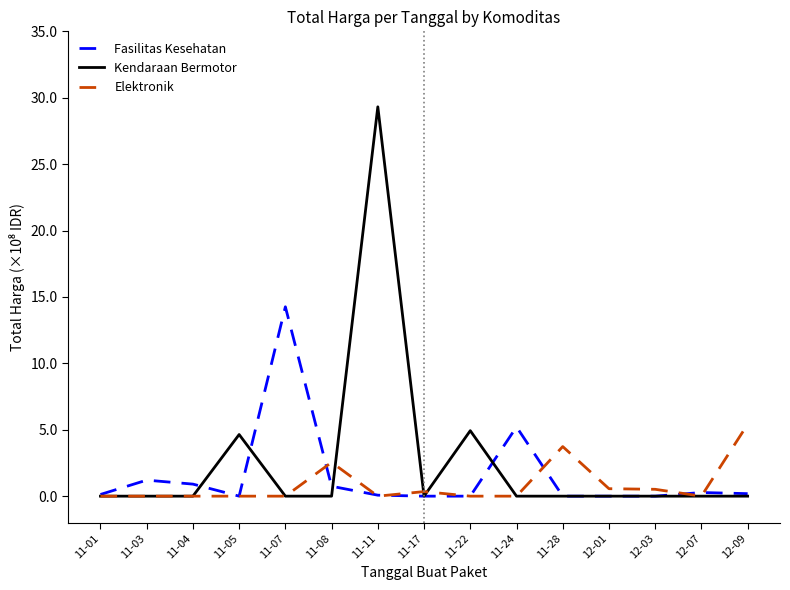

Which series changed the most between 11-05 and 12-03?

Kendaraan Bermotor